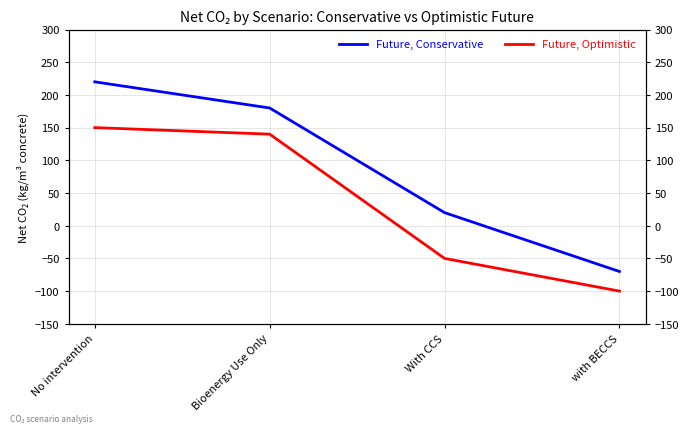

True or false: Future, Conservative and Future, Optimistic cross at least once.

False